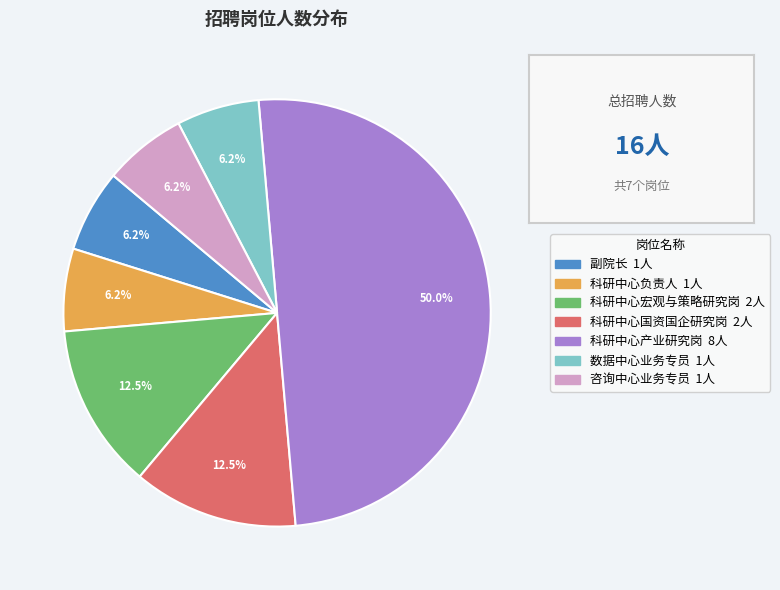

Count the number of slices in the pie.

7